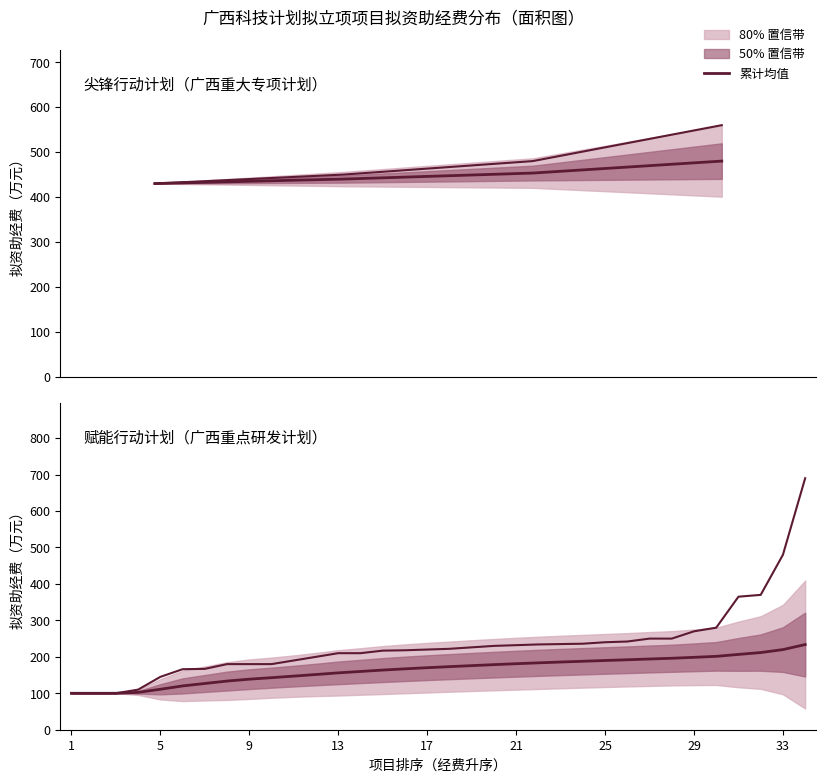

Rank the series by their maximum value, from highest to lowest.

赋能行动计划, 尖锋行动计划